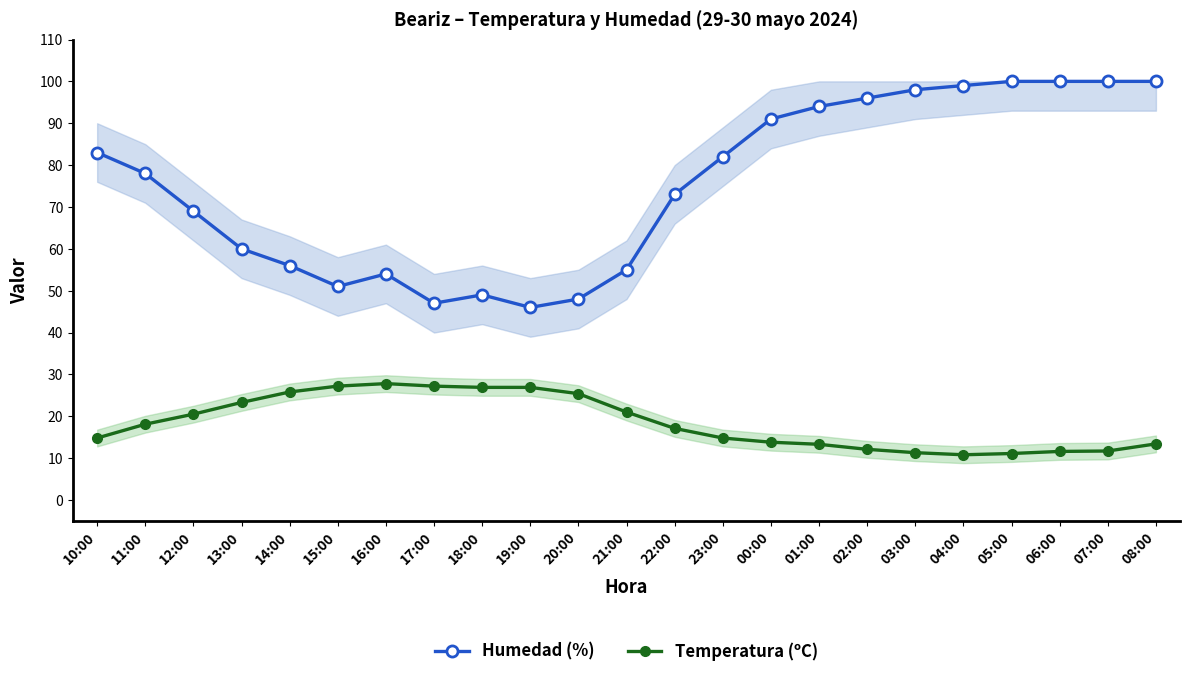

At how many categories does at least one series exceed 95?

7